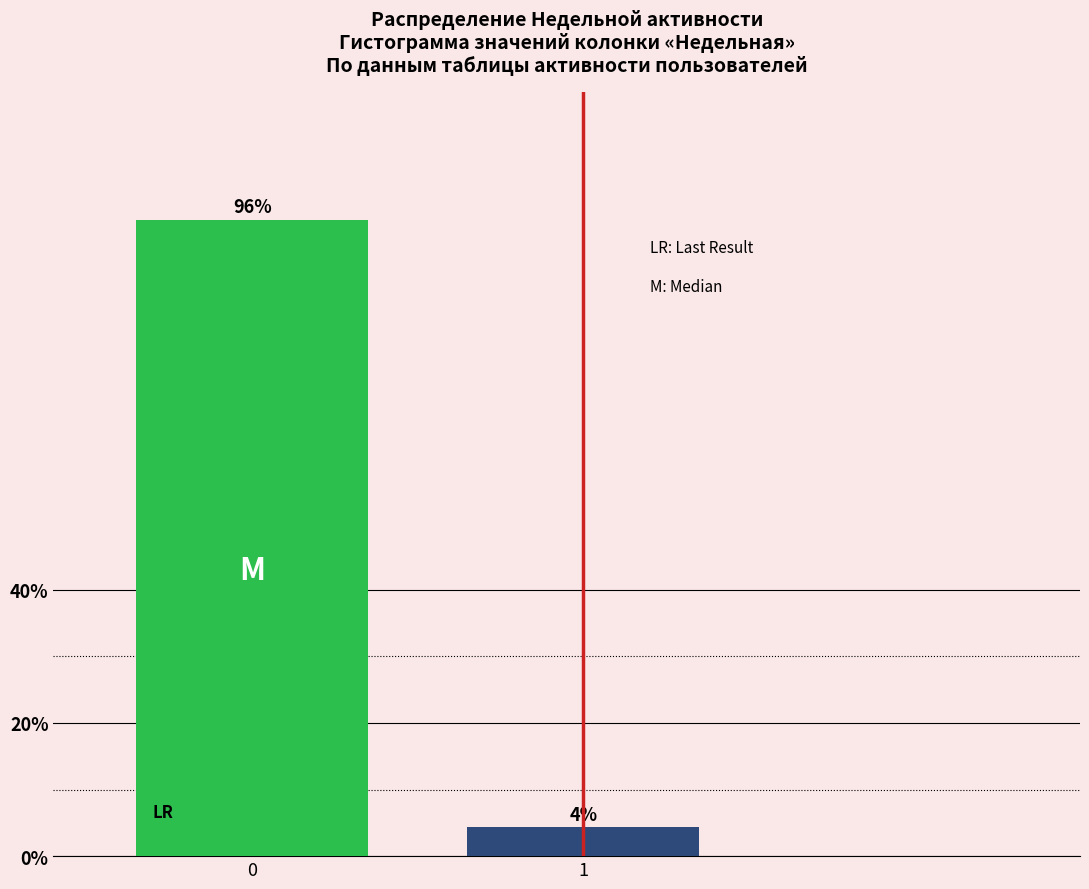

What is the maximum value shown in the chart?

95.6